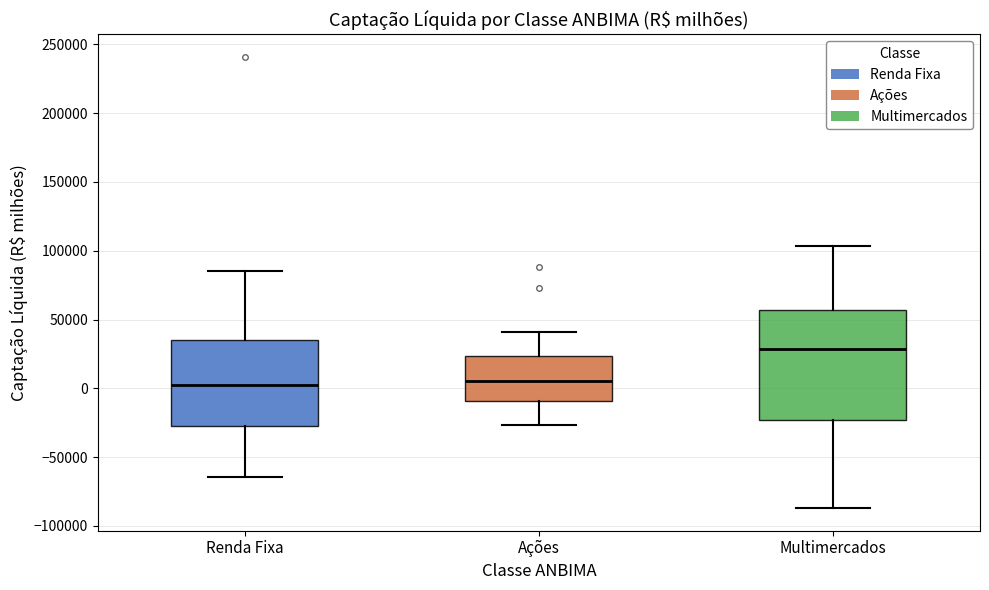

Where is the lower edge of the box for Renda Fixa on the y-axis? The values are not printed on the chart, so give them approximately, as read against the axis.

-30000